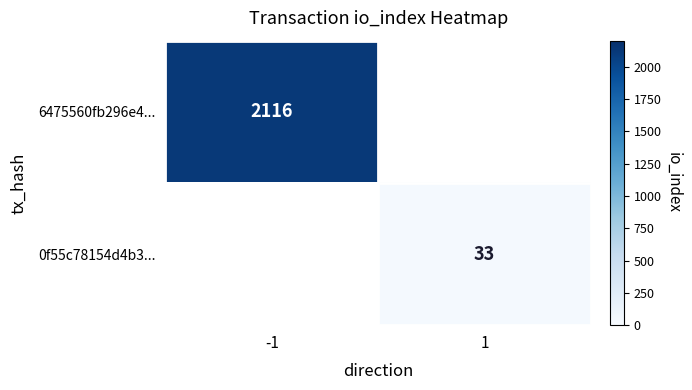

The 0f55c78154d4b3... series shows 33 at 1. True or false?

True